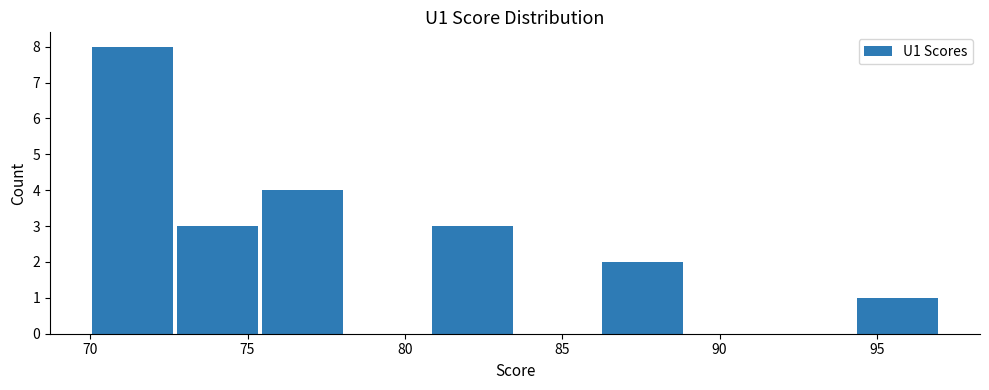

Which range on the x-axis has the tallest bar?

70.0 to 72.7